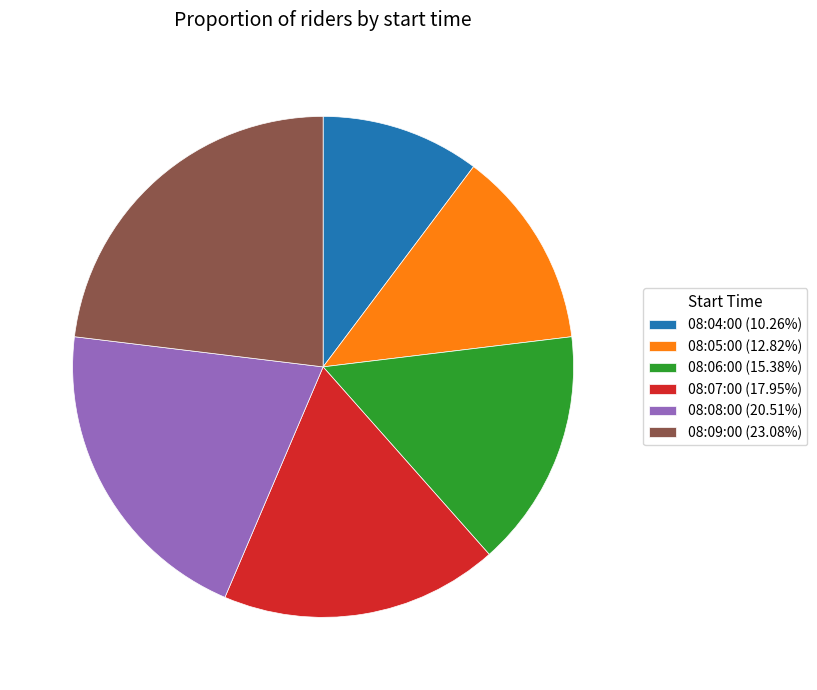

What is the ratio of the value at 08:08:00 to the value at 08:07:00?

1.1